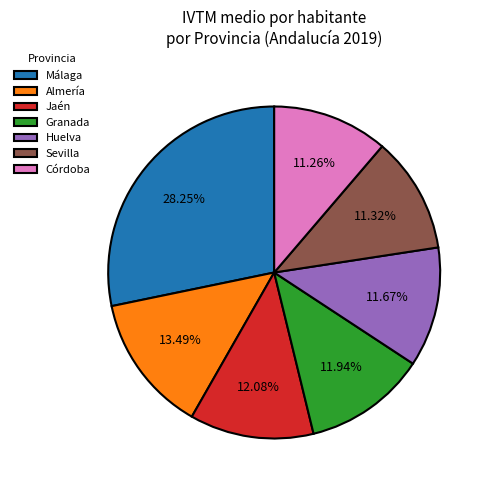

Is Jaén the majority of the pie?

No